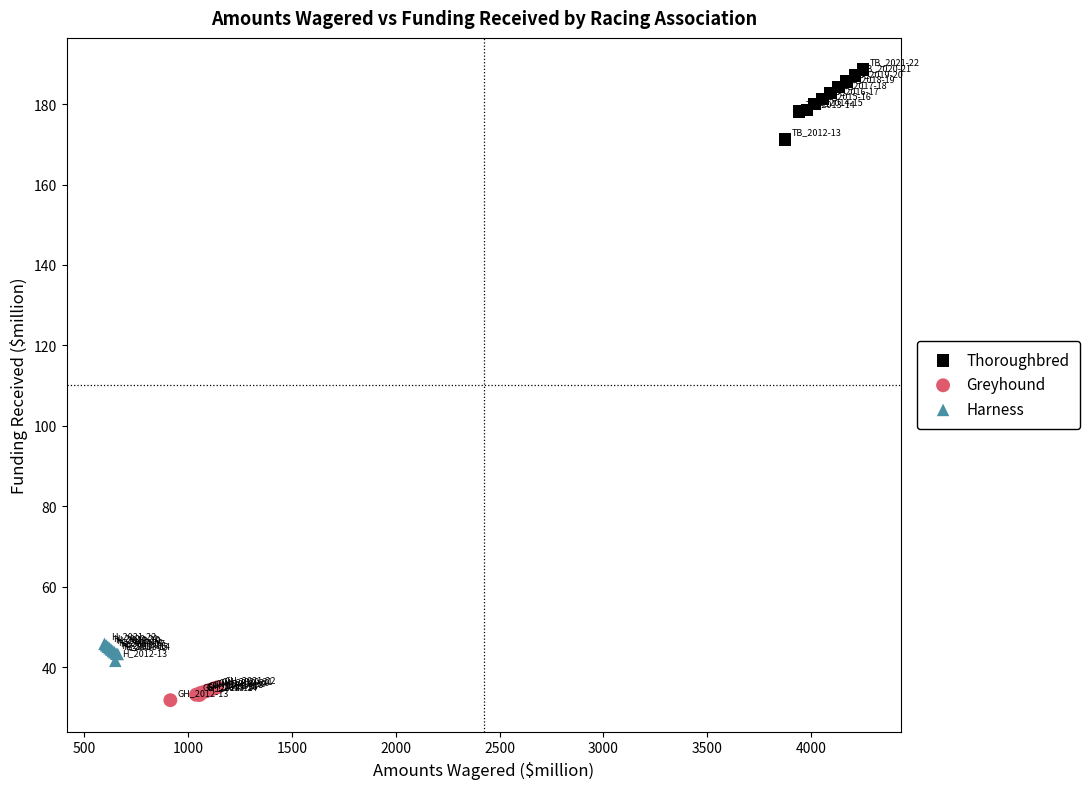

Which series has the largest Y range (max minus min)?

Thoroughbred